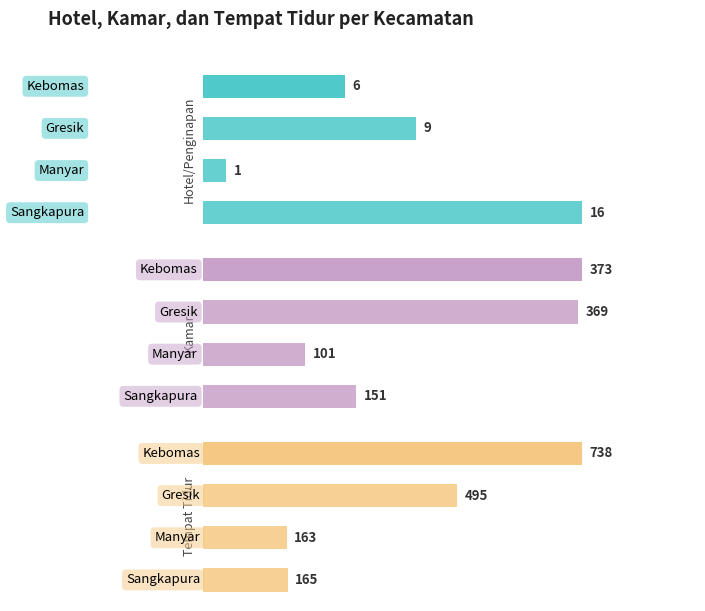

Is it true that Kamar equals 151 at 3?

True